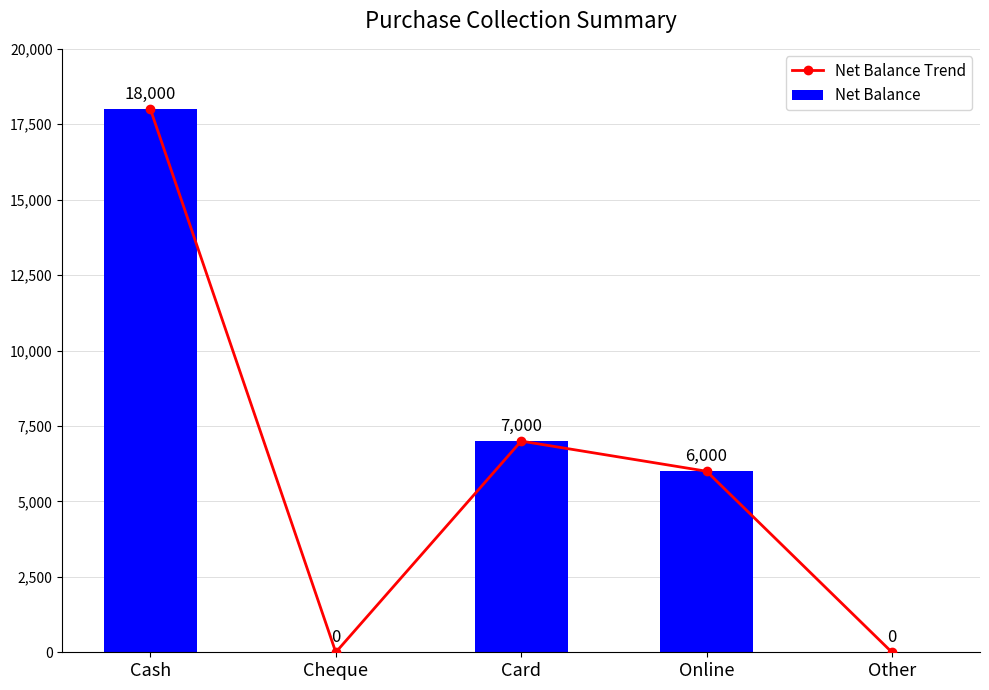

At which label does Net Balance first exceed 6000?

Cash